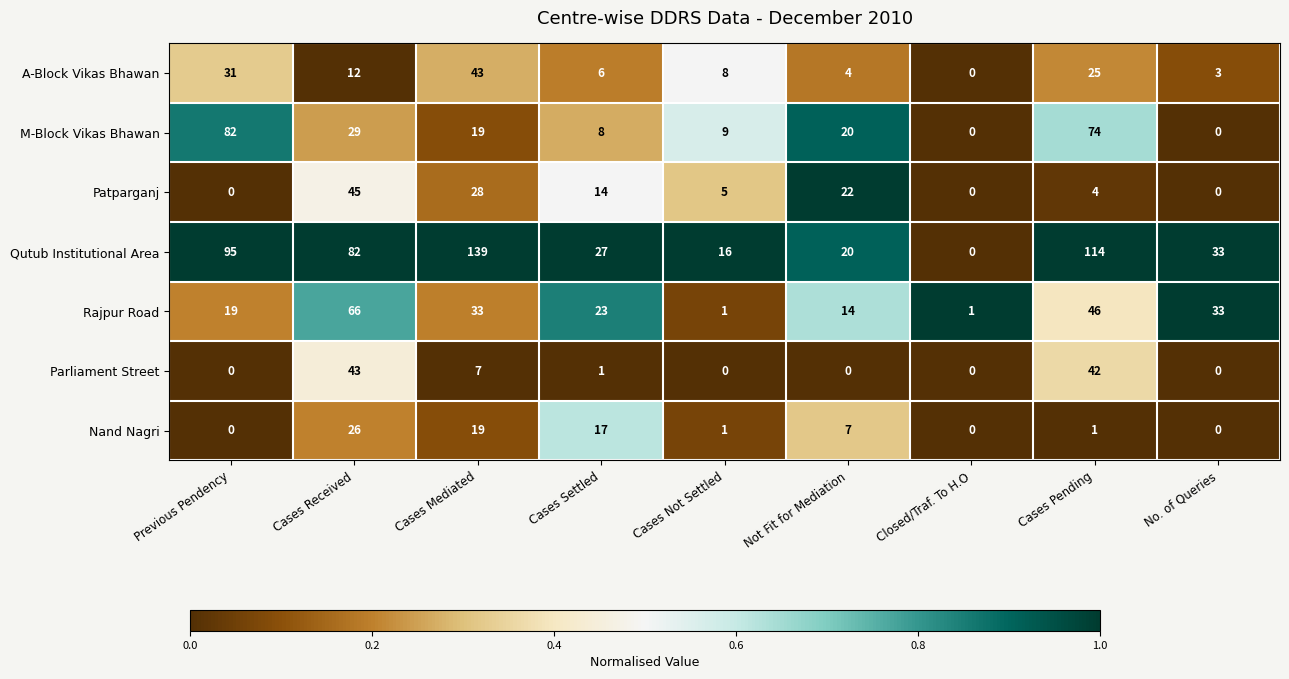

Where is Nand Nagri nearest to the value 13?

Cases Settled